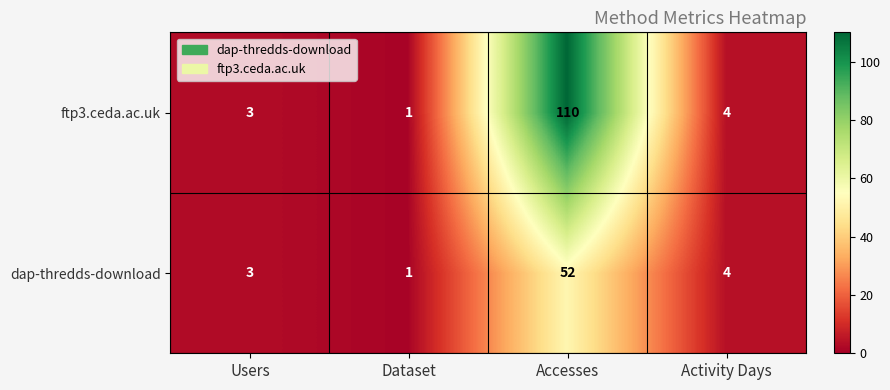

True or false: dap-thredds-download has a value of 1 at Dataset.

True